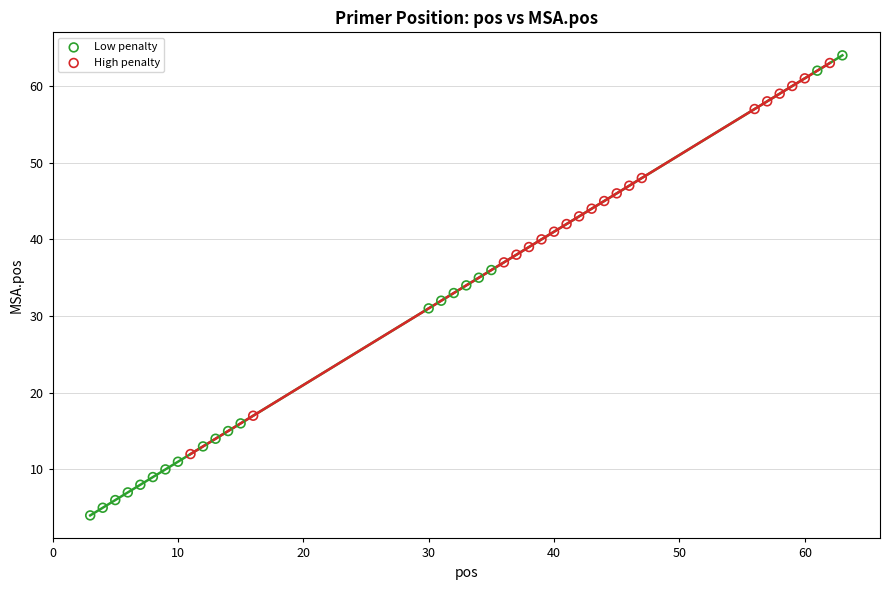

Which series contains the lowest Y value?

Low penalty